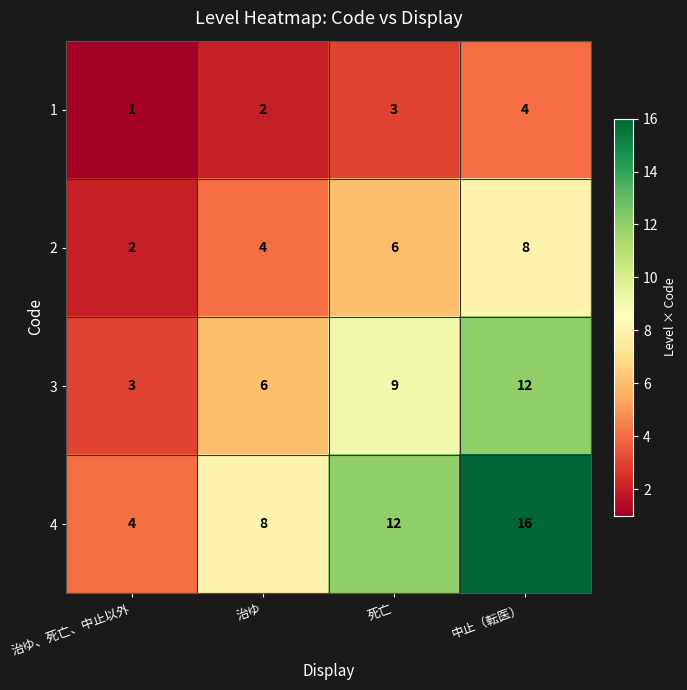

Count the 4 values in the range 8 to 16.

3